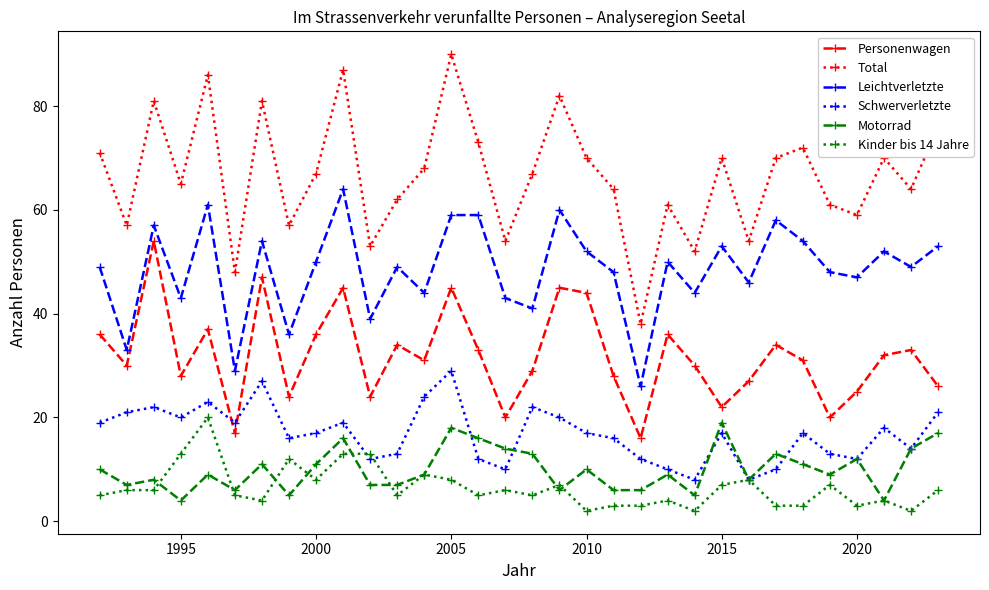

Which series has the largest range (max minus min)?

Total